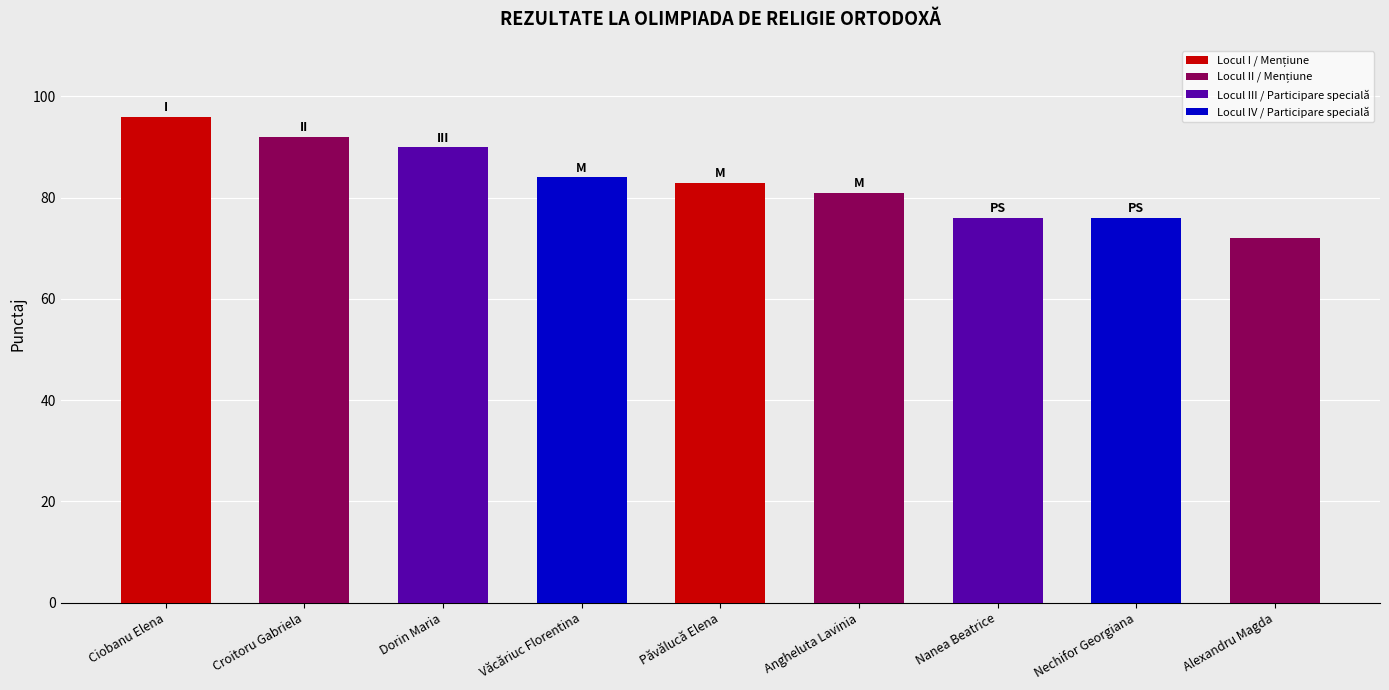

Are the bars grouped side by side (vs. stacked)?

No